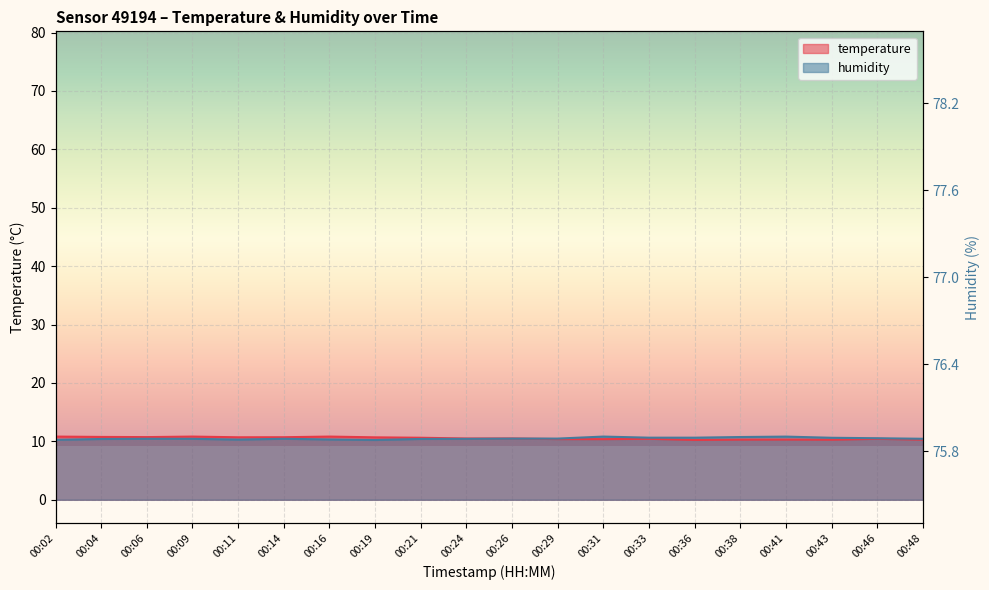

What is the difference between the humidity values at 00:11 and 00:06?

0.1